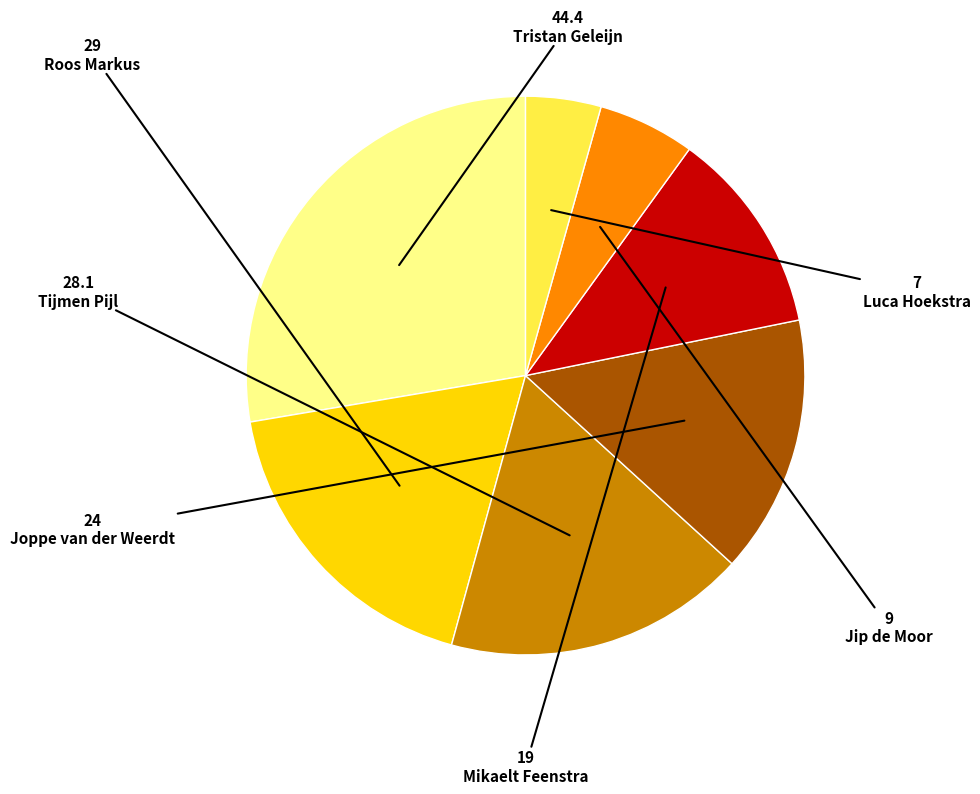

Is the sum of Roos Markus and Tijmen Pijl greater than half?

No